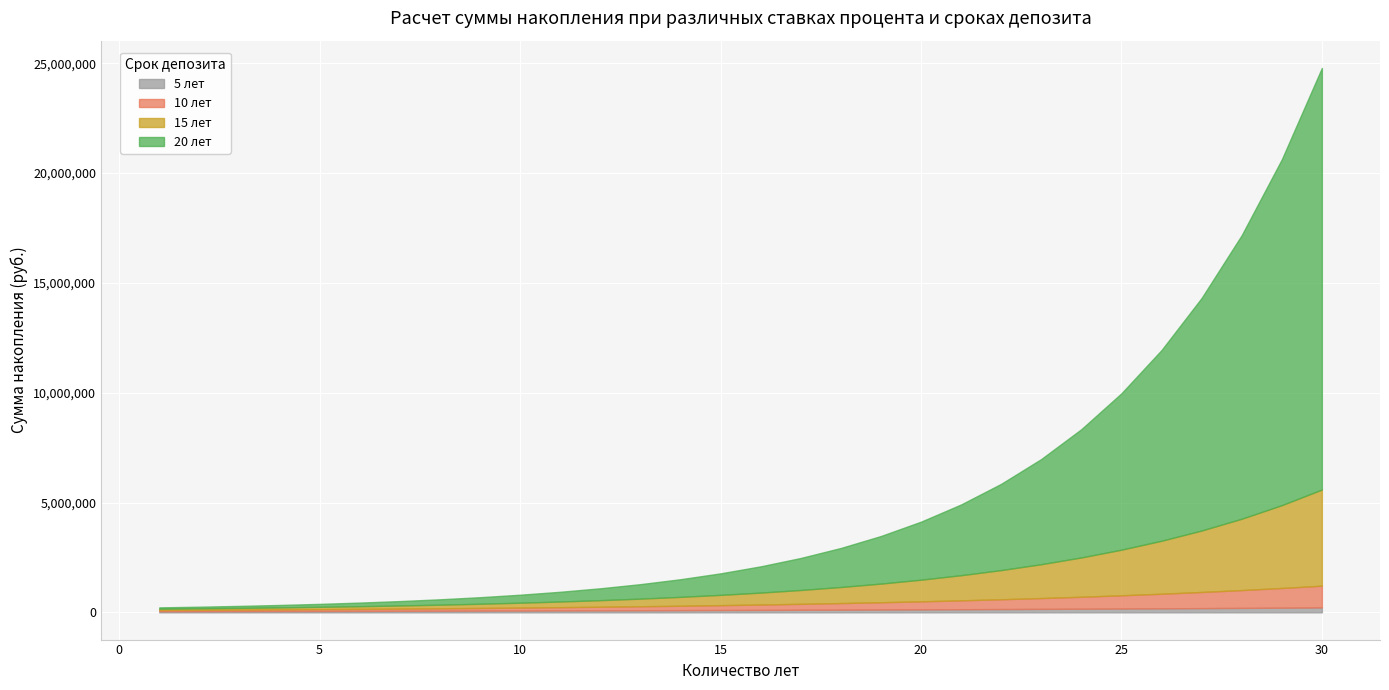

Where is 15 лет nearest to the value 2217543?

25